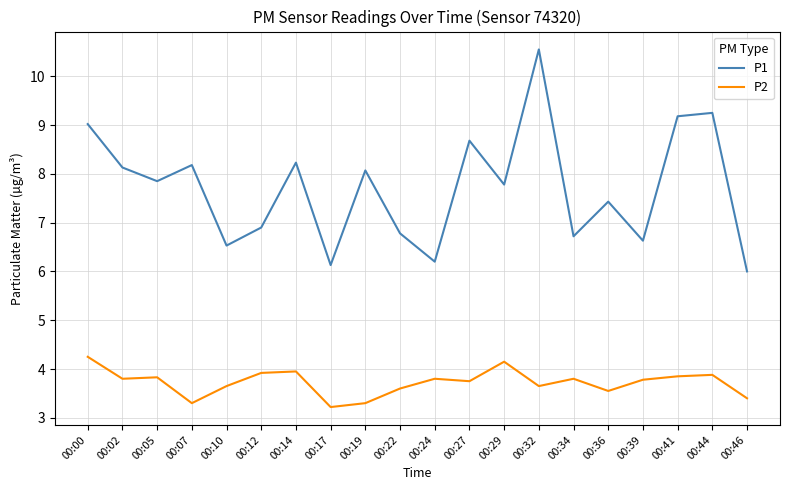

Which category has the lowest value across all series?

00:17